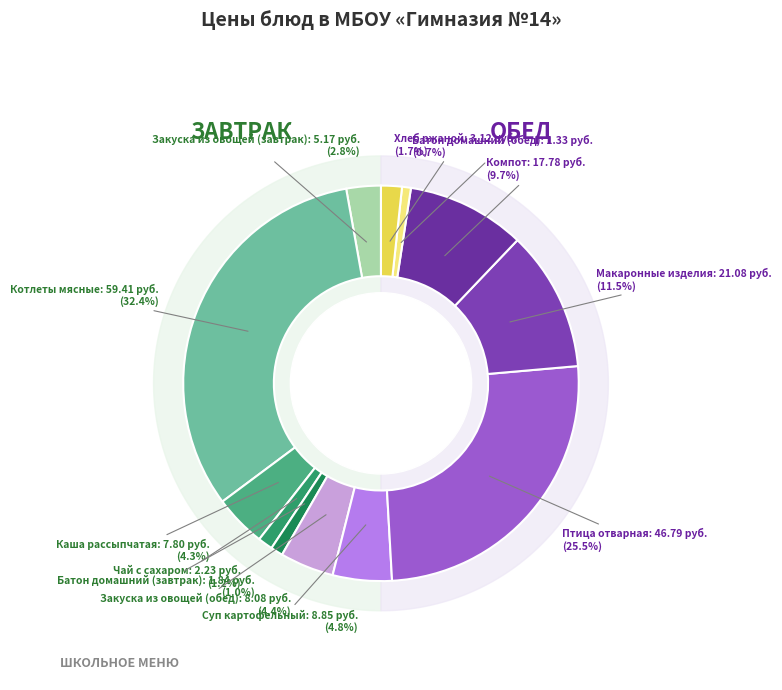

What percentage do Батон домашний (завтрак) and Компот together represent?

10.7%